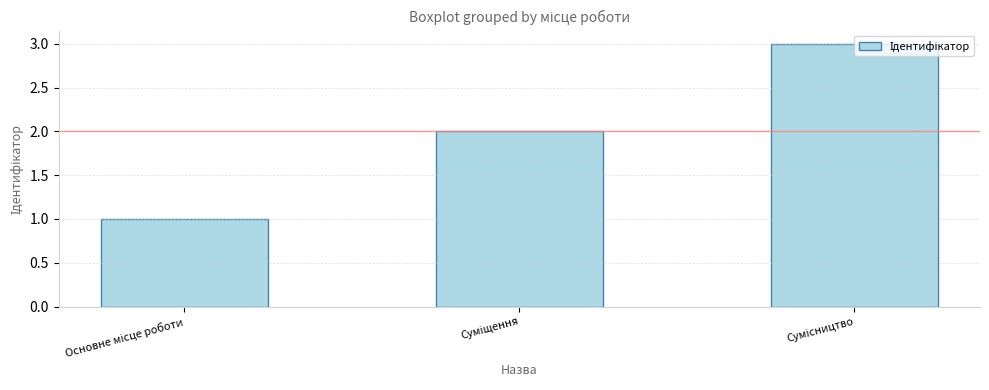

What is the sum of all values?

6